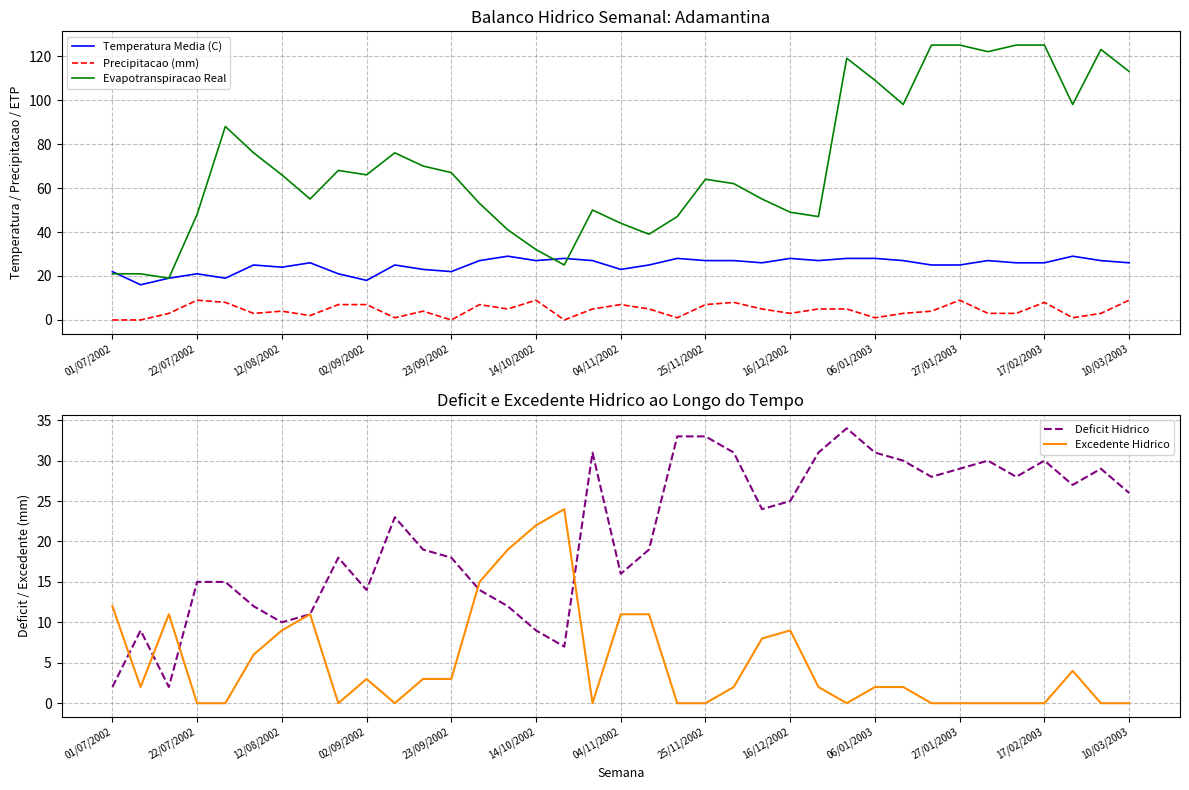

Where does the Precipitacao (mm) series first go above 4?

22/07/2002